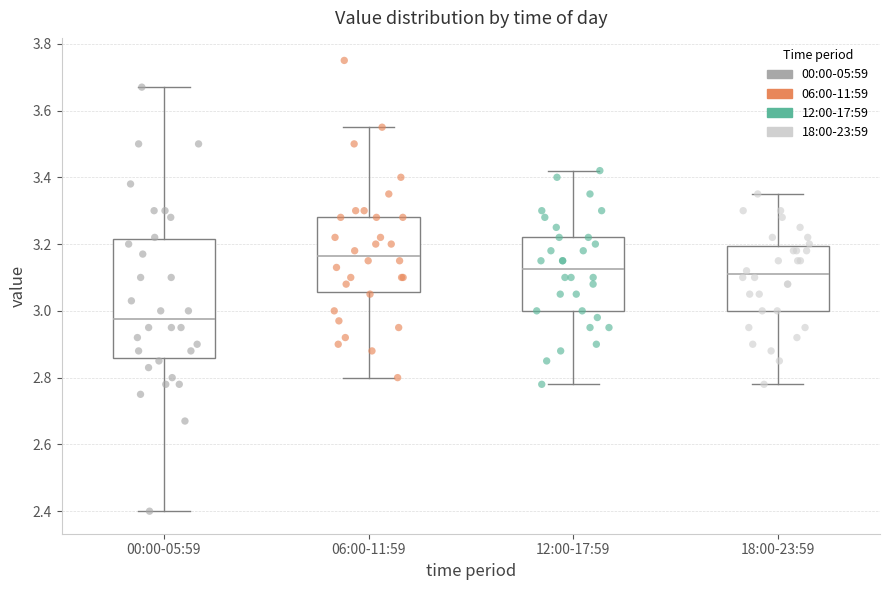

Where does the upper whisker of the box for 00:00-05:59 end on the y-axis? The values are not printed on the chart, so give them approximately, as read against the axis.

3.68